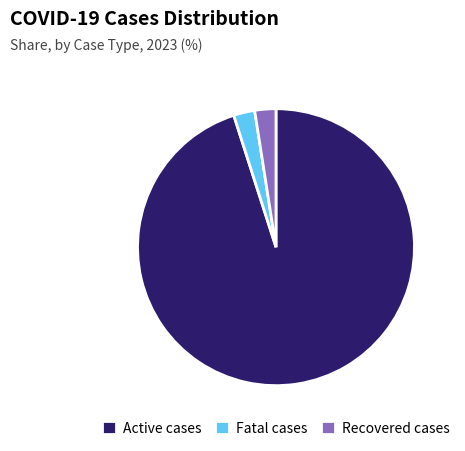

Is it true that Fatal cases is 11% of the pie?

False